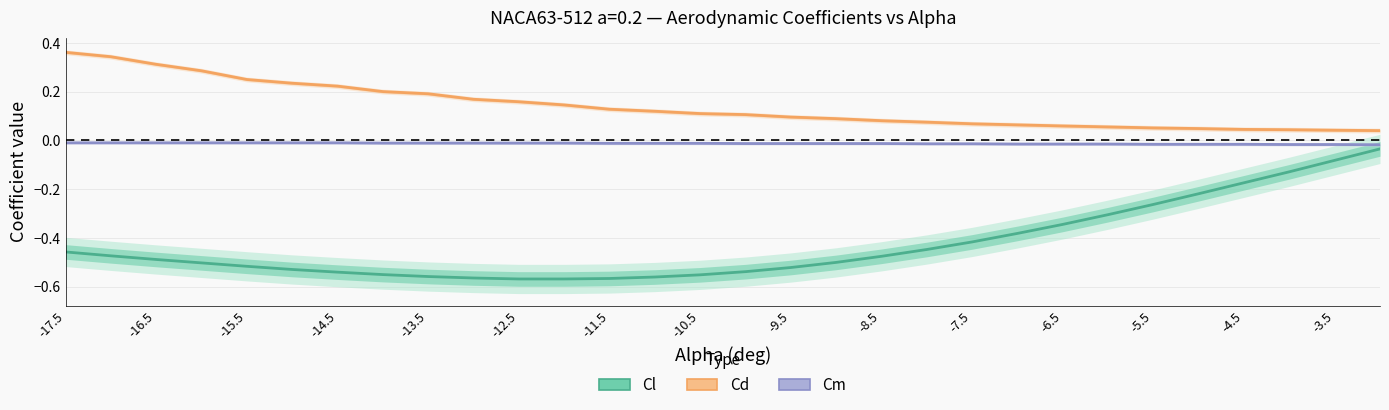

Which series has the widest spread of values?

Cl